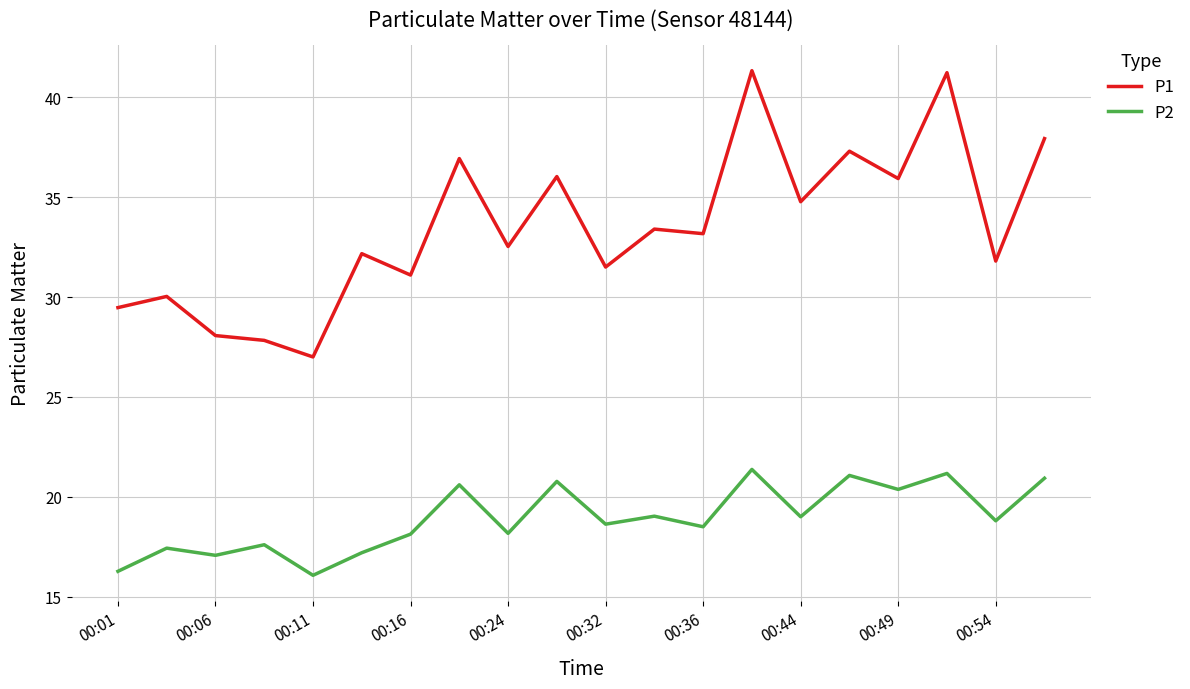

What is the lowest value of the P2 series?

16.1